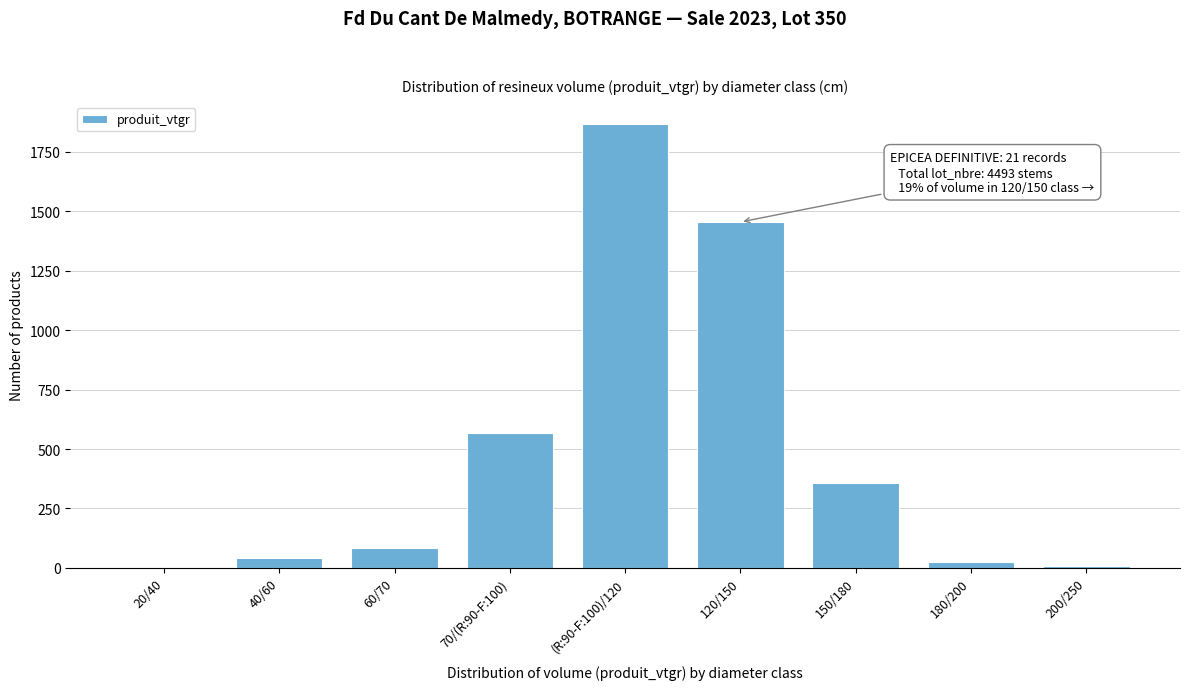

What is the maximum value shown in the chart?

1865.1